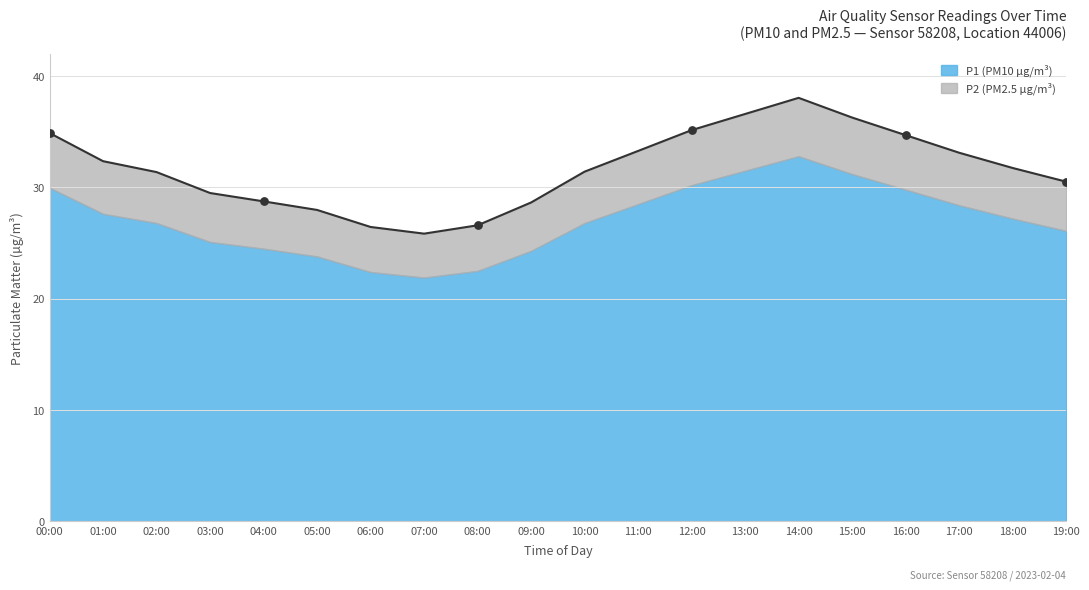

What is the ratio of the value at 06:00 to the value at 14:00?

0.7